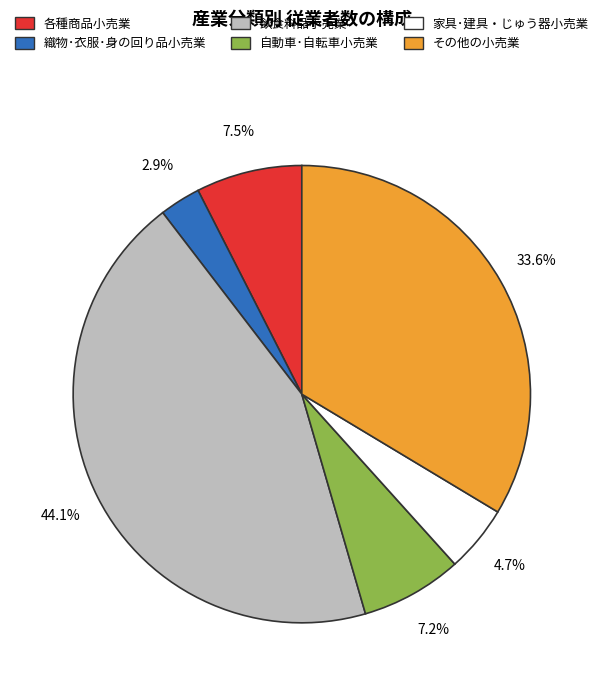

Between 自動車･自転車小売業 and 織物･衣服･身の回り品小売業, which is larger?

自動車･自転車小売業